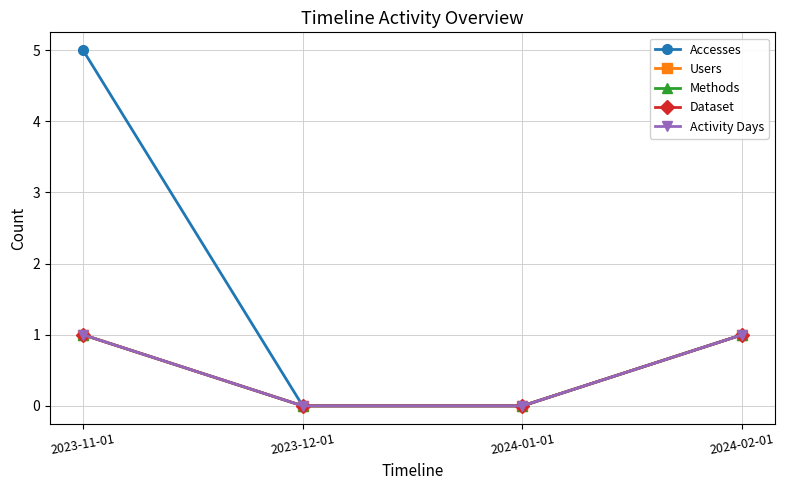

Where is Users nearest to the value 0?

2023-12-01